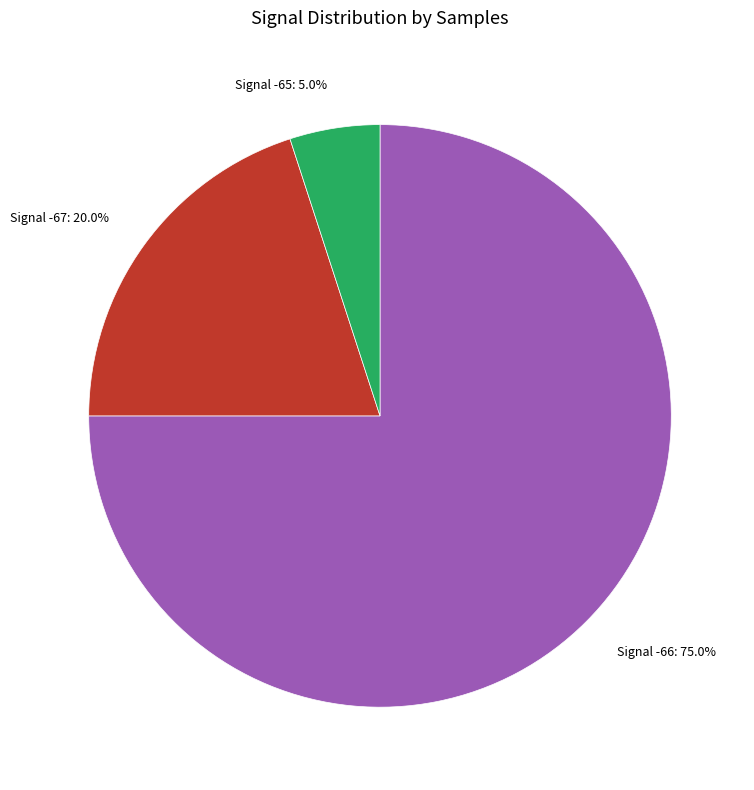

What portion of the pie excludes Signal -67: 20.0%?

80.0%